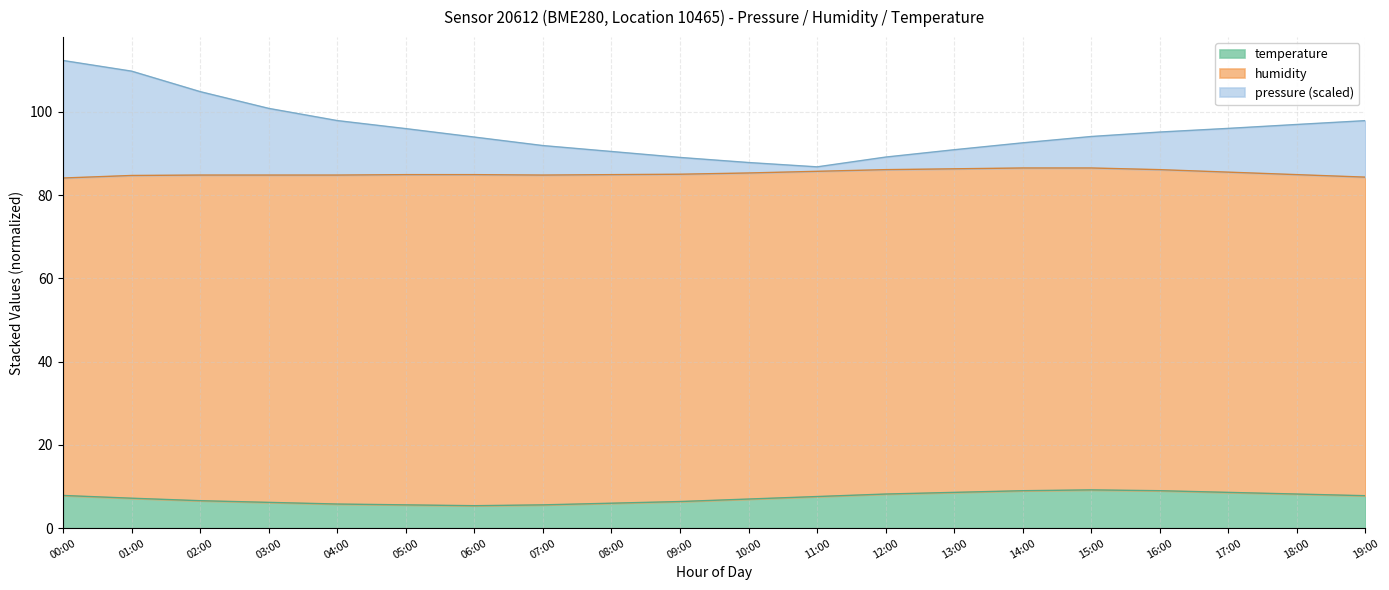

What is the total value across all series at 12:00?

89.1